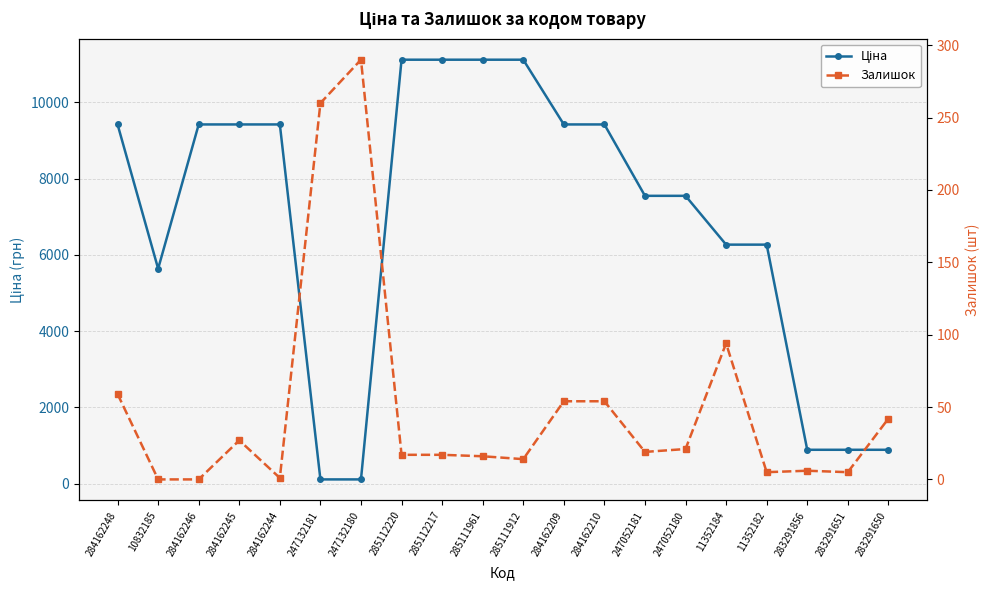

What position from the left is 284162248?

1